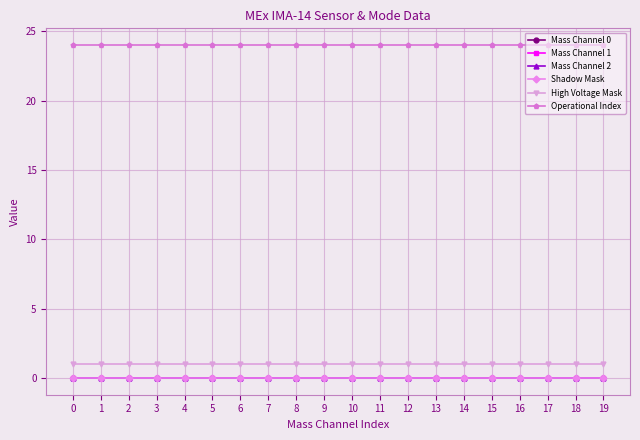

Between 4 and 12, which is larger?

4